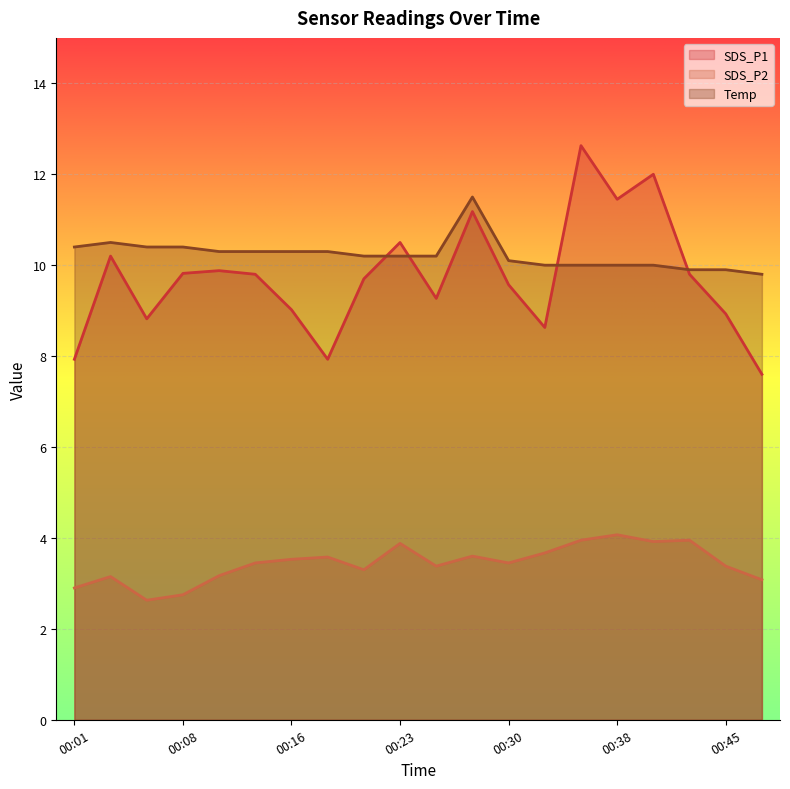

Read the SDS_P2 value at 00:11.

3.2